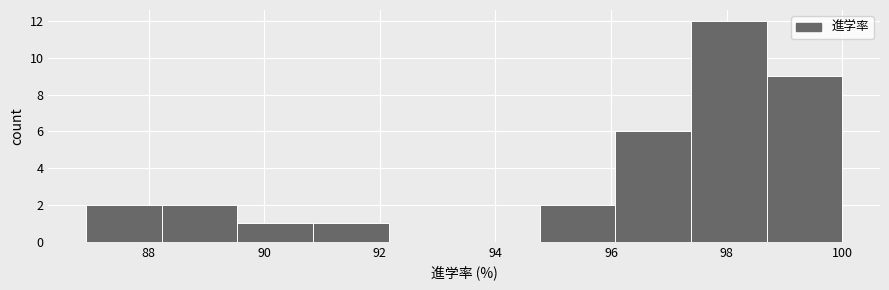

Reading left to right, list every bar in this chart as the range it spans on the x-axis followed by its height. Neither the bar edges nor the heights are printed on the chart, so give them approximately, as read against the axes.

87.0 to 88.2: 2
88.2 to 89.6: 2
89.6 to 90.8: 1
90.8 to 92.2: 1
92.2 to 93.4: 0
93.4 to 94.8: 0
94.8 to 96.0: 2
96.0 to 97.4: 6
97.4 to 98.6: 12
98.6 to 100.0: 9